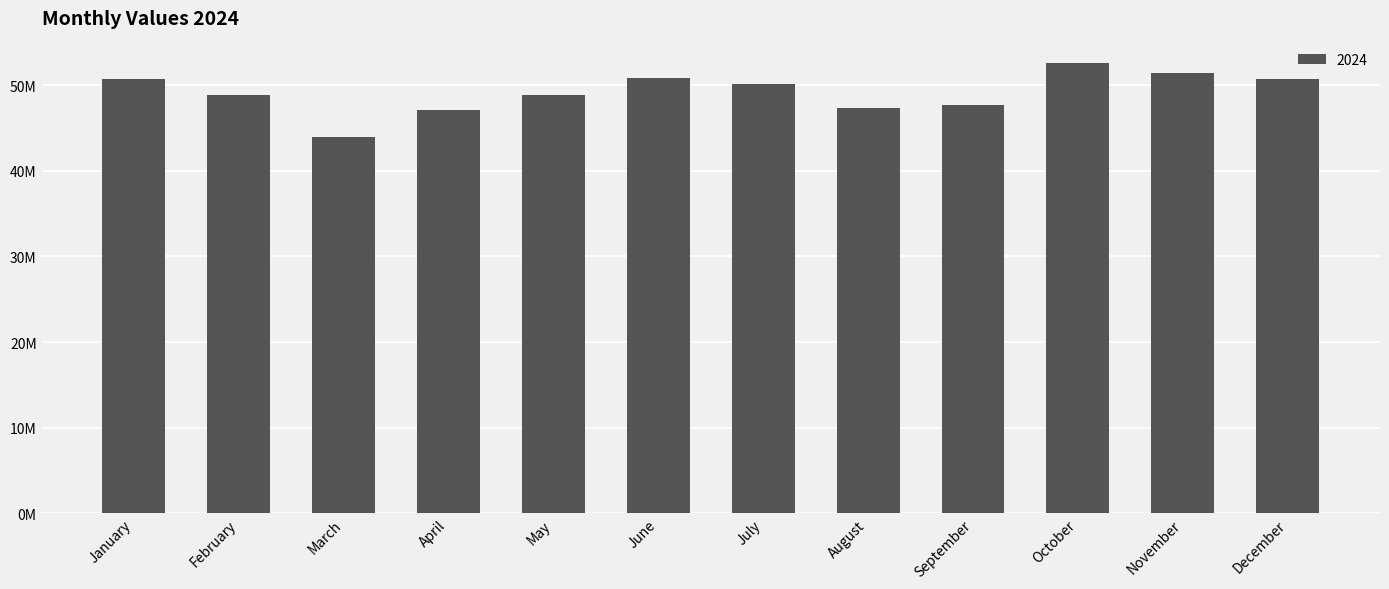

What is the sum of all values?

590427360